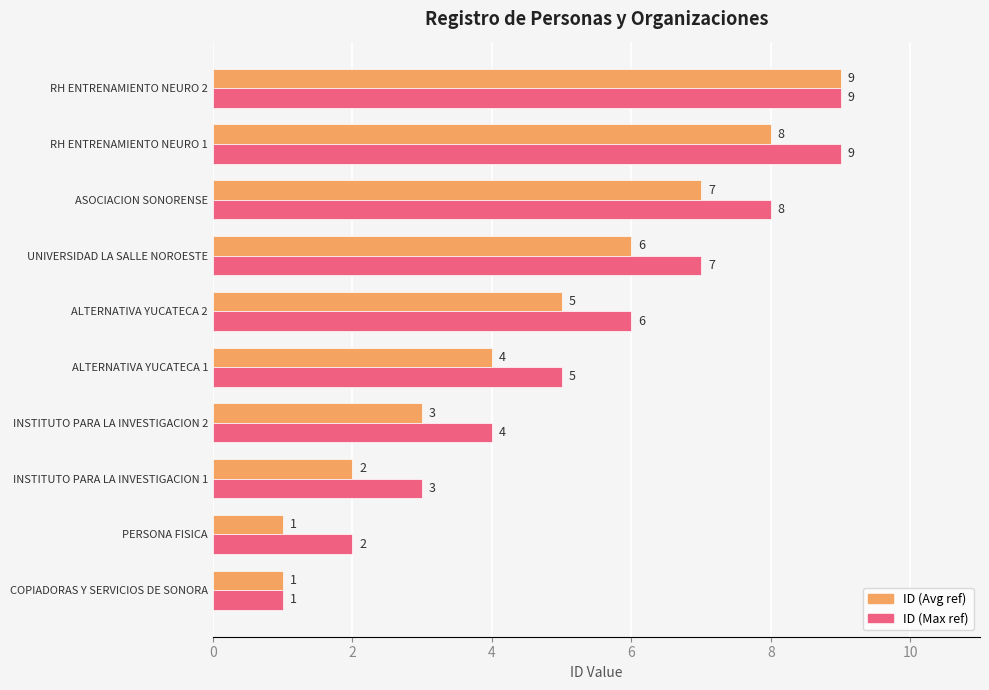

What is the average value of the ID (Avg ref) series?

5